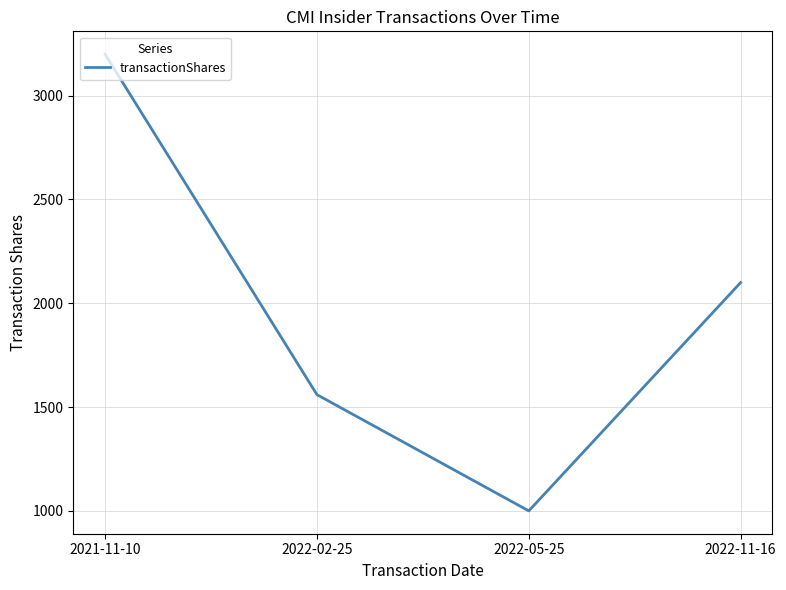

How many values are between 1560 and 3200?

3